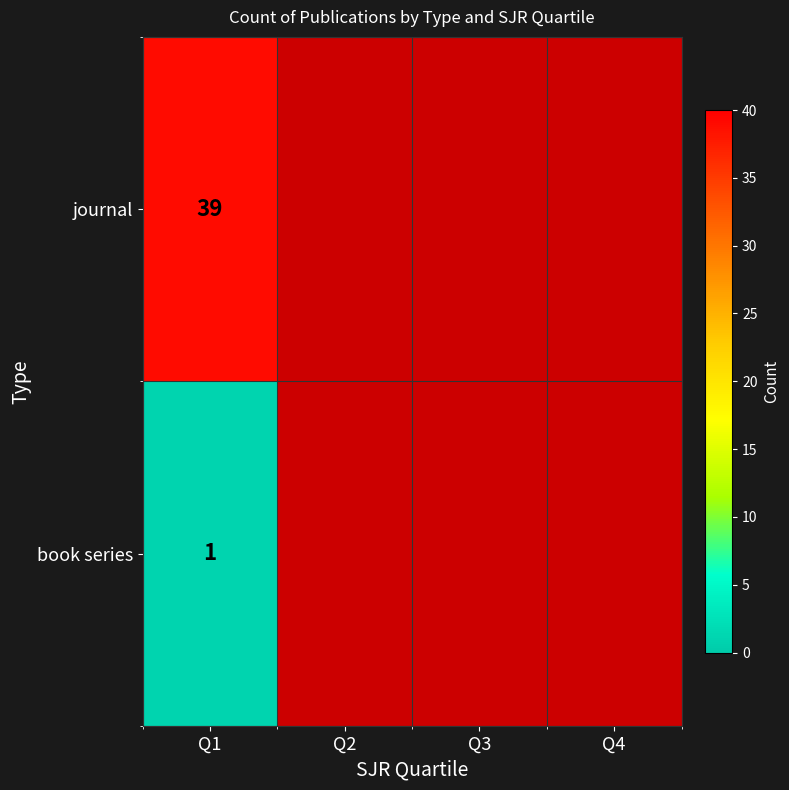

What is the total value across all series at Q1?

40